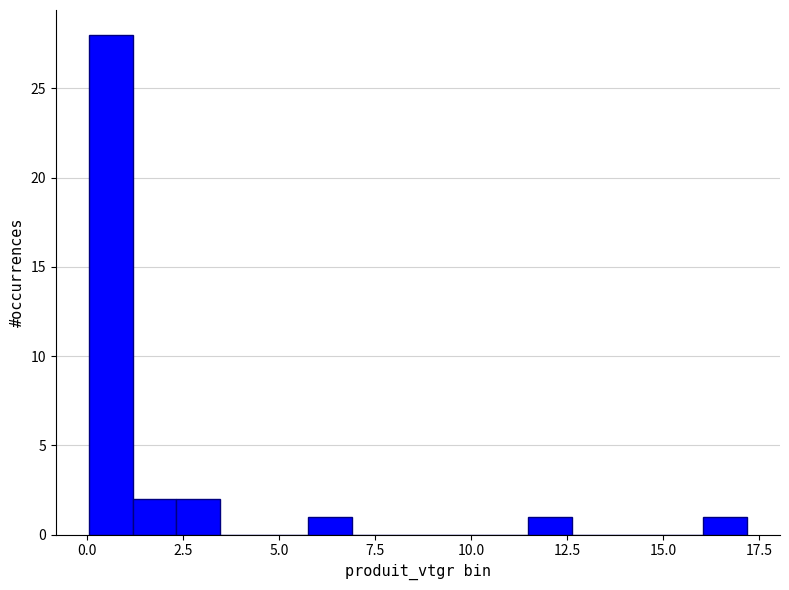

Around what value on the x-axis is the tallest bar? Give the approximate position of its centre, as read against the axis.

0.5